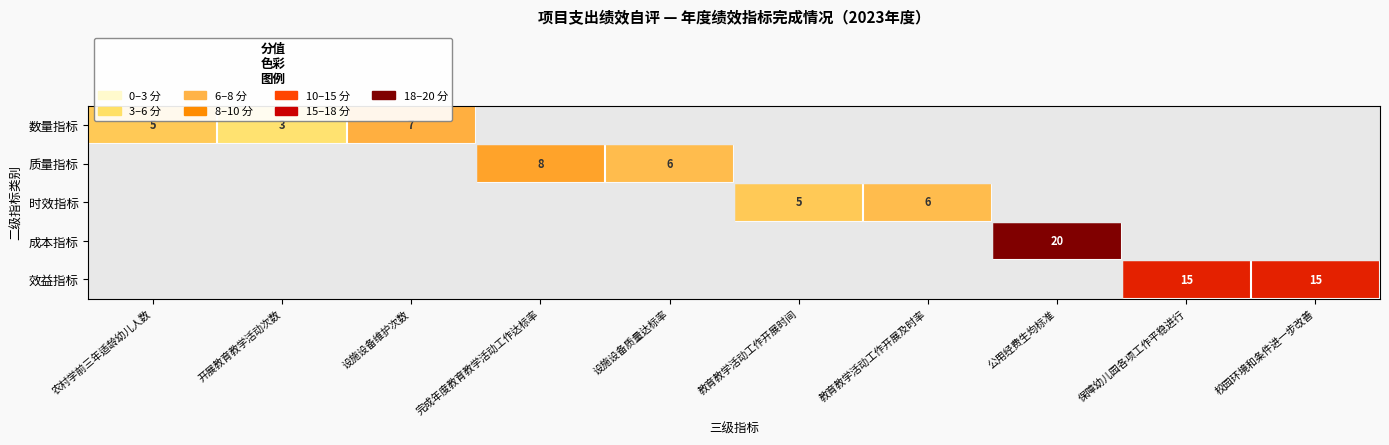

Is it true that 质量指标 equals 8 at 完成年度教育教学活动工作达标率?

True